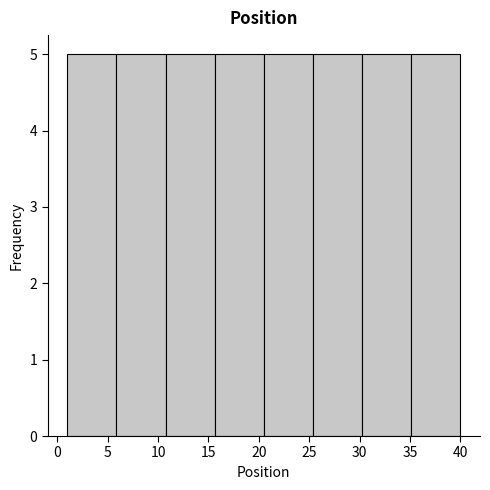

Reading left to right, transcribe this chart: for each bar, give the range it covers on the x-axis and its height. Neither the bar edges nor the heights are printed on the chart, so give them approximately, as read against the axes.

1.0 to 6.0: 5
6.0 to 11.0: 5
11.0 to 15.5: 5
15.5 to 20.5: 5
20.5 to 25.5: 5
25.5 to 30.5: 5
30.5 to 35.0: 5
35.0 to 40.0: 5